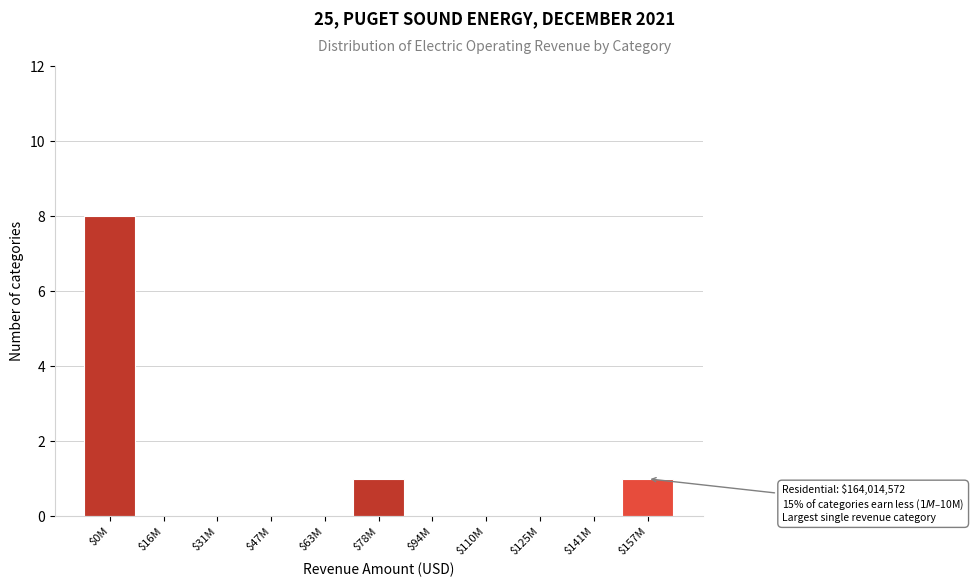

Which label corresponds to the largest value in the chart?

$0M